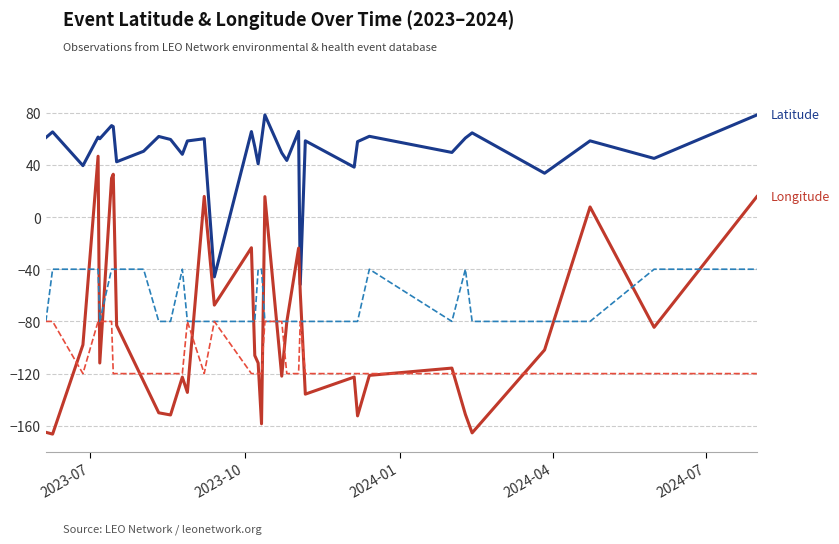

What is the maximum value shown in the chart?

78.2